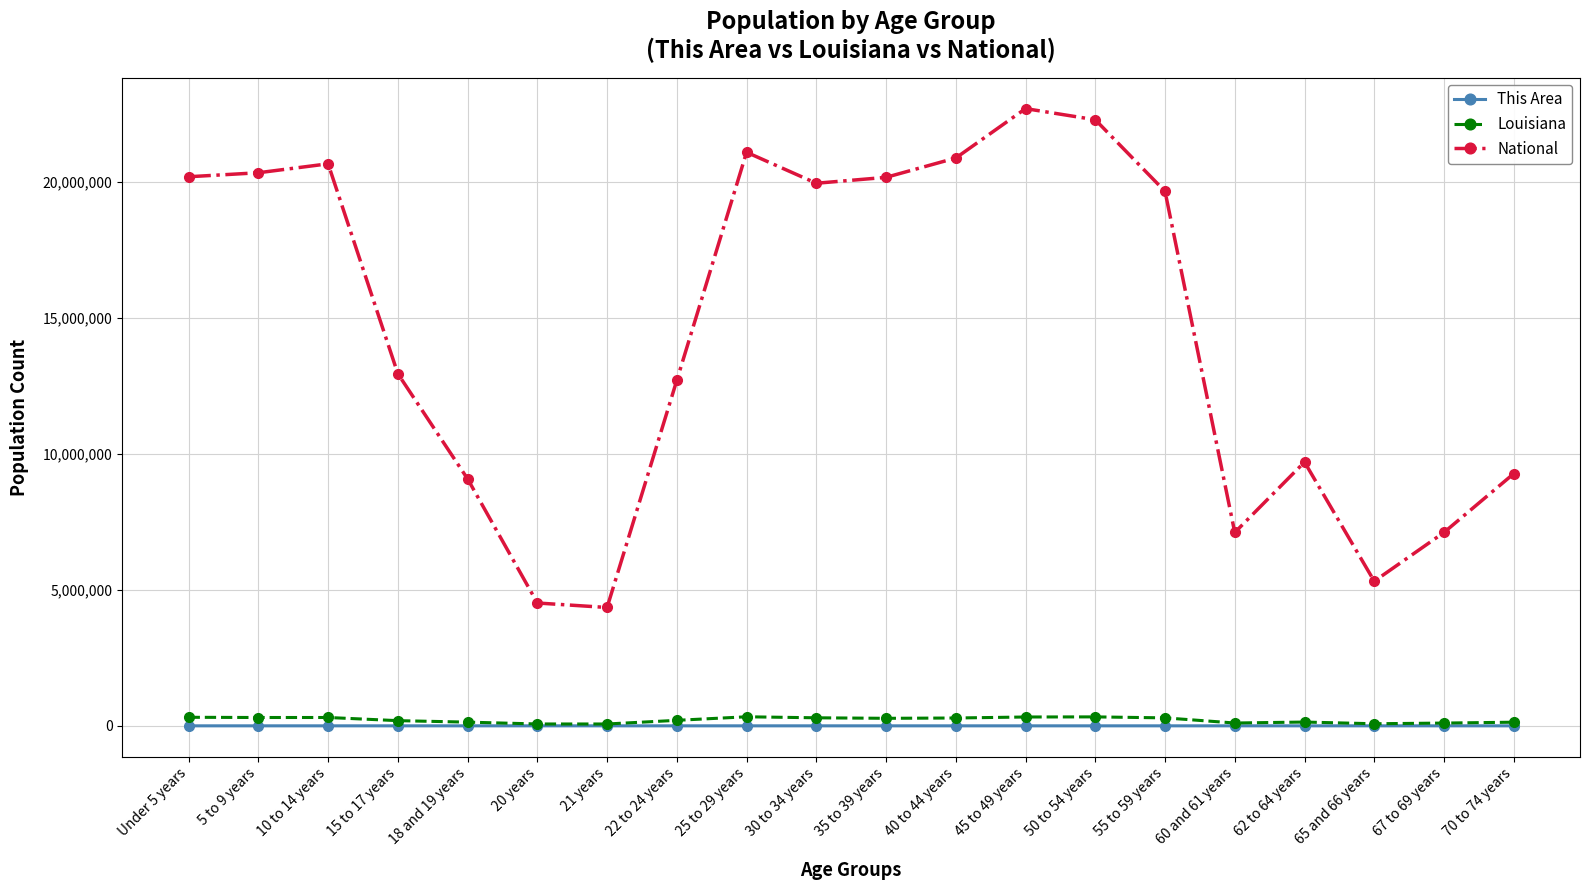

True or false: This Area and National intersect in this chart.

False